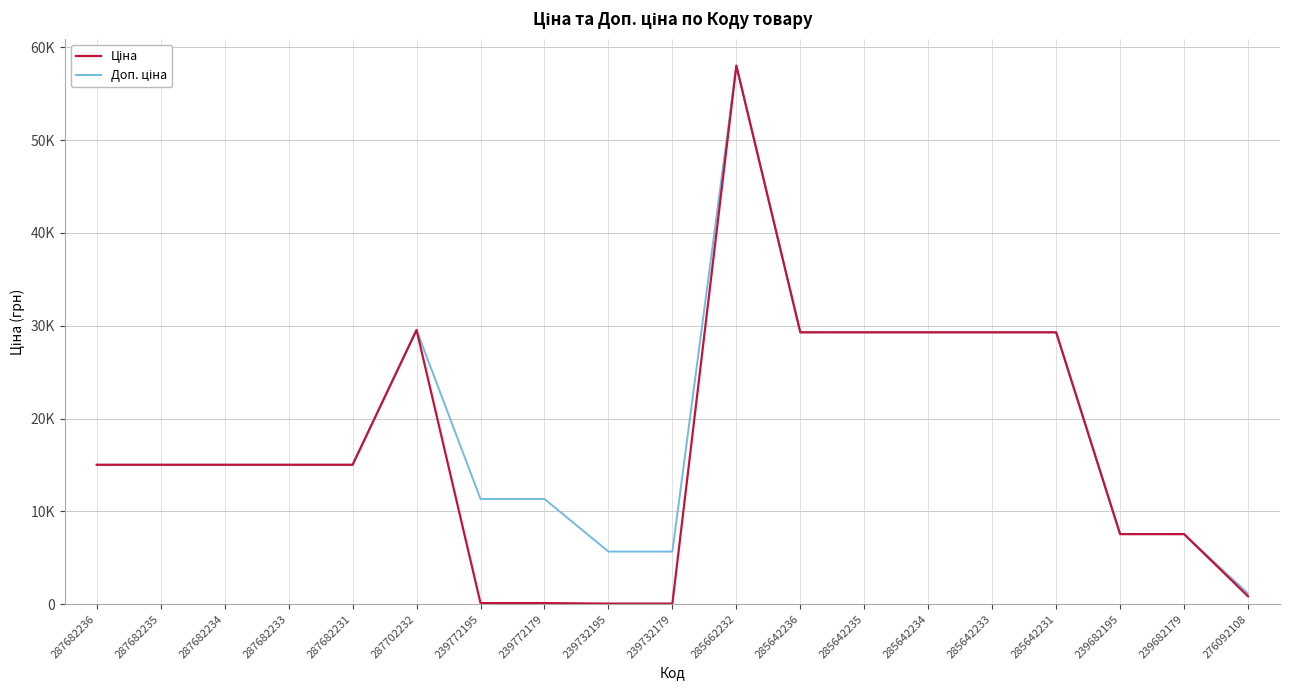

Reading left to right, list all the values displayed in this chart.

Ціна: 15019.2	15019.2	15019.2	15019.2	15019.2	29548.9	113.3	113.3	56.7	56.7	58037.0	29294.9	29294.9	29294.9	29294.9	29294.9	7545.9	7545.9	842.8
Доп. ціна: 15019.2	15019.2	15019.2	15019.2	15019.2	29548.9	11334.0	11334.0	5667.0	5667.0	58037.0	29294.9	29294.9	29294.9	29294.9	29294.9	7545.9	7545.9	1142.1